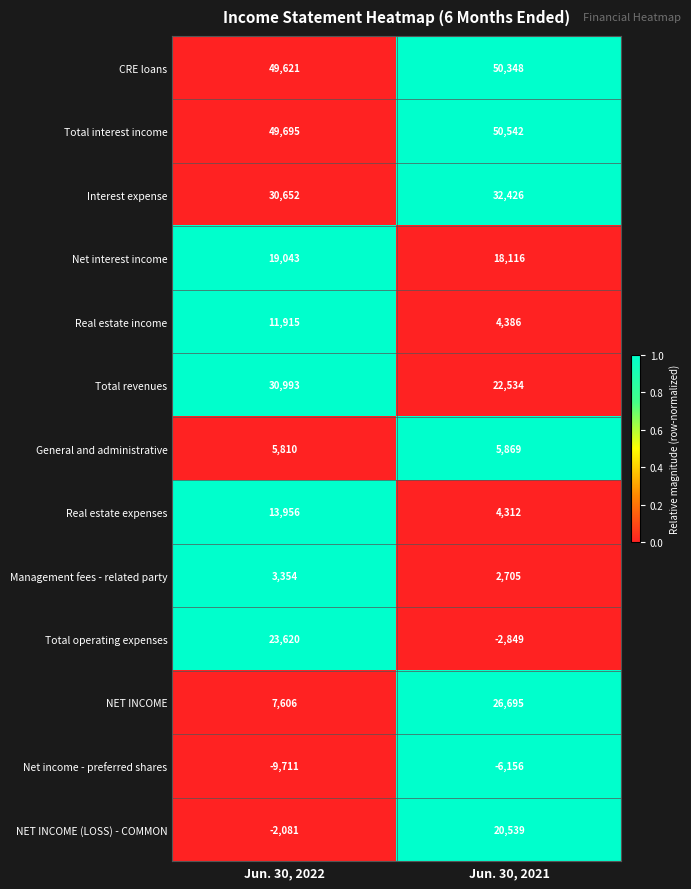

Rank the series at Jun. 30, 2021 from highest to lowest value.

Total interest income, CRE loans, Interest expense, NET INCOME, Total revenues, NET INCOME (LOSS) - COMMON, Net interest income, General and administrative, Real estate income, Real estate expenses, Management fees - related party, Total operating expenses, Net income - preferred shares